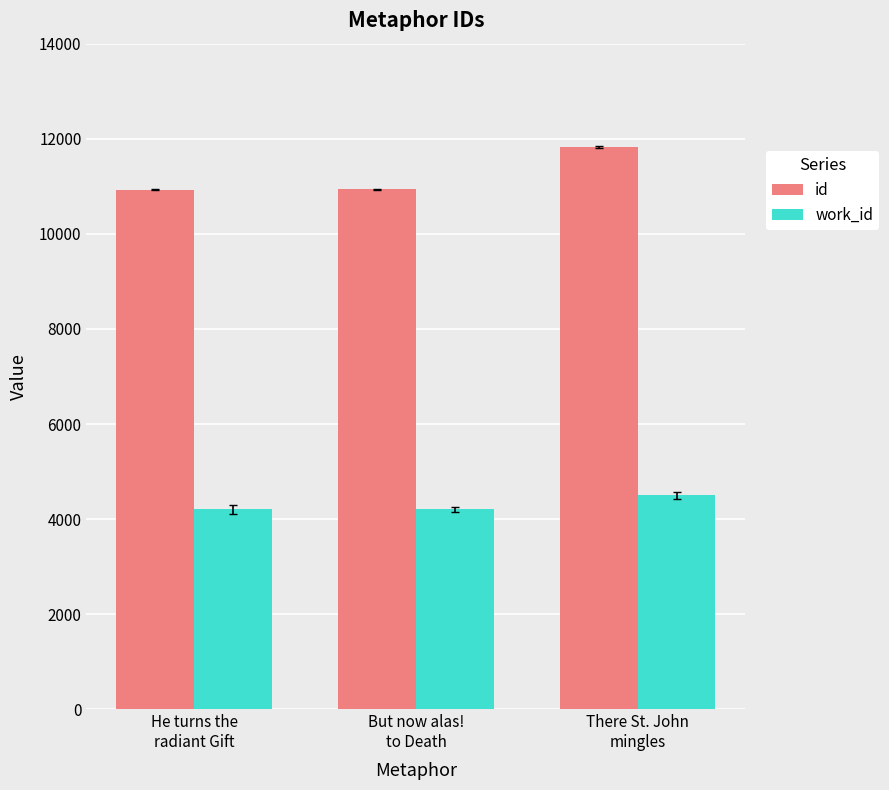

List the series in order of their overall mean, lowest first.

work_id, id